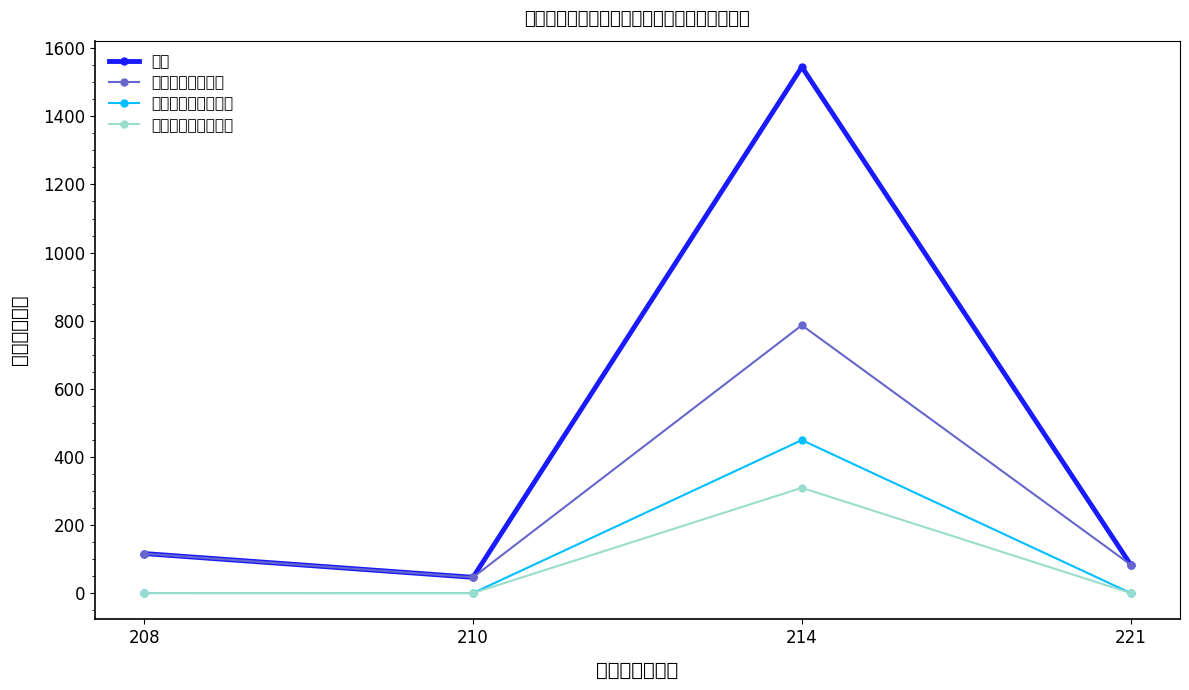

What is the total value across all series at 208?

232.2